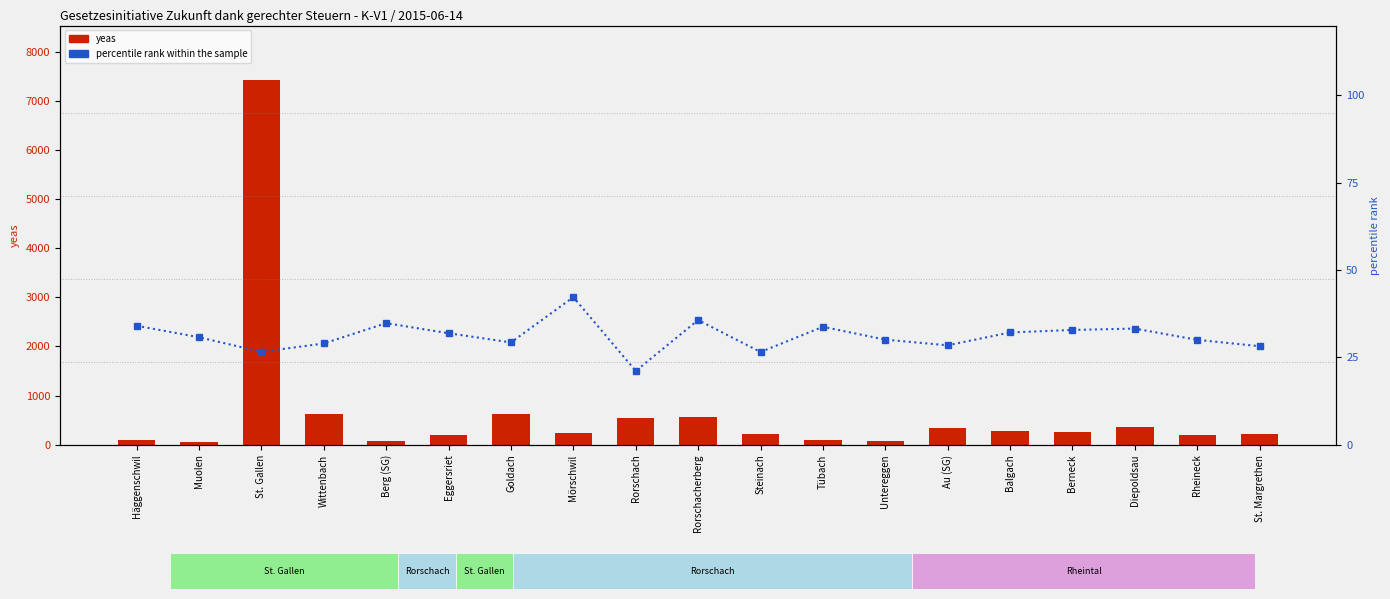

What are all the series names shown in the legend?

yeas, percentile rank within the sample